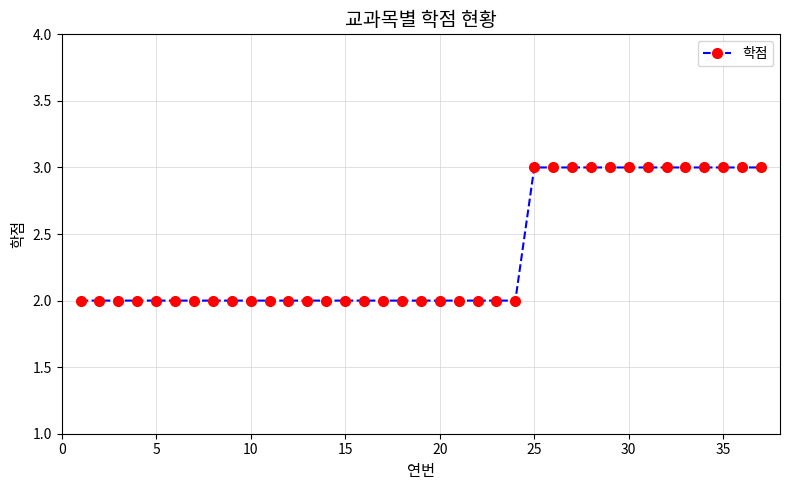

What is the value of the 20th point from the left?

2